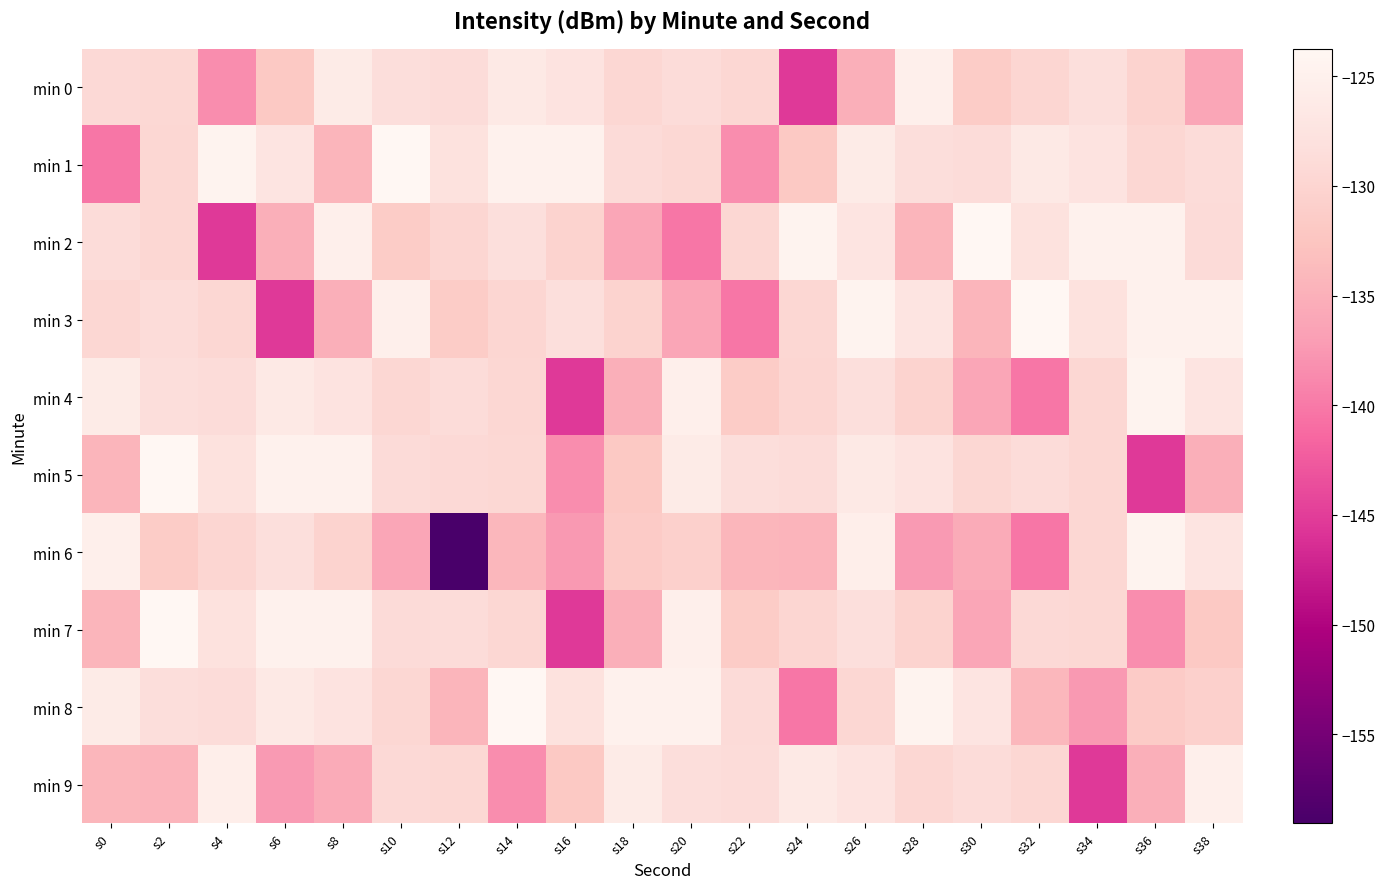

What is the difference between the highest and lowest values at s30?

12.4